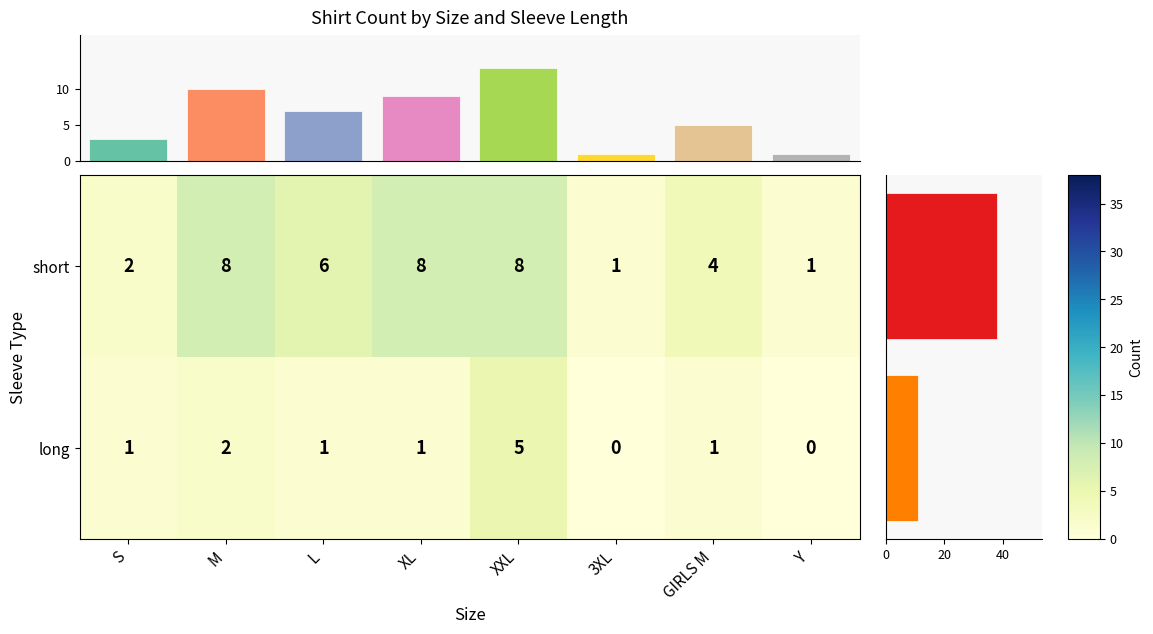

At which label does short reach its minimum?

3XL